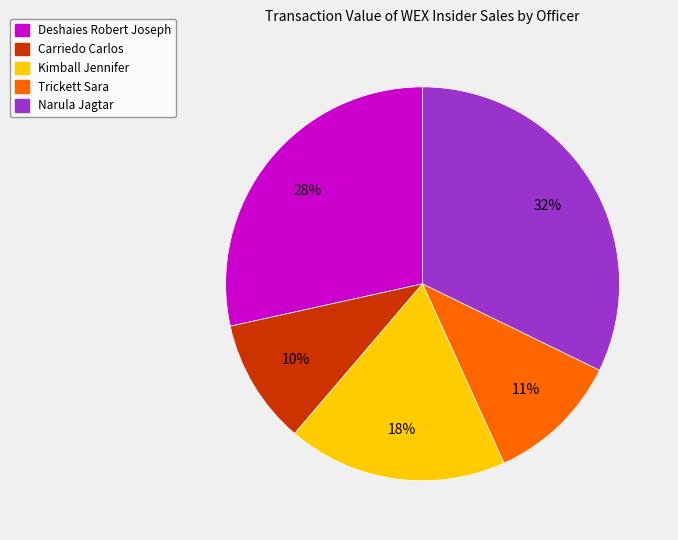

What is the largest slice in the pie chart?

Narula Jagtar